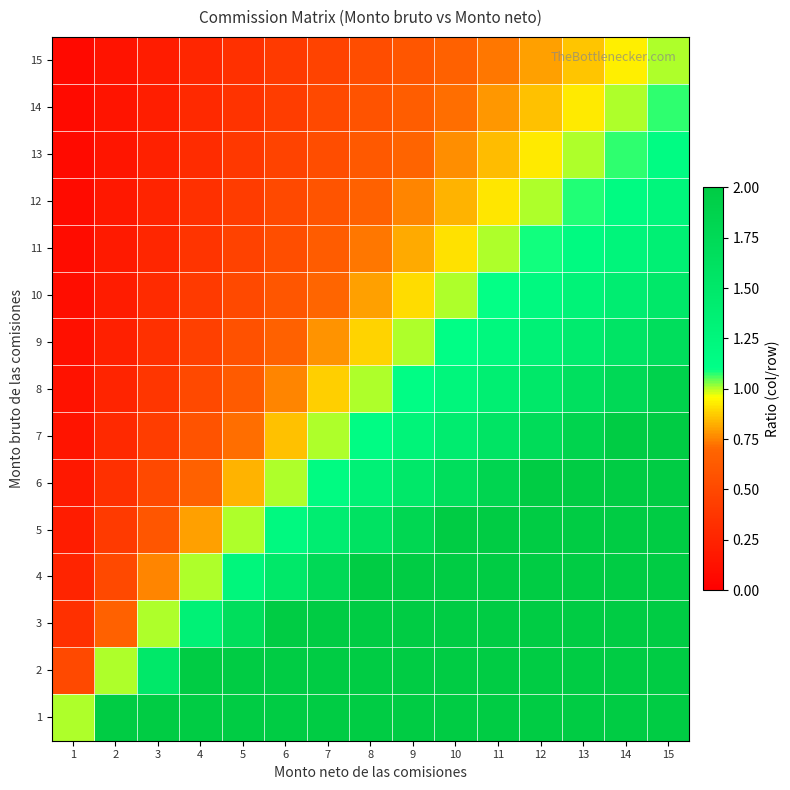

What is the smallest value displayed?

0.1